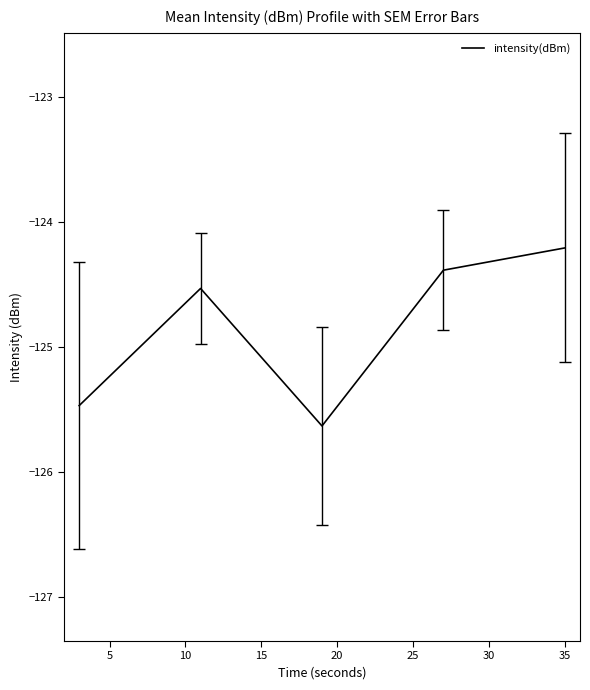

What is the smallest value displayed?

-125.6